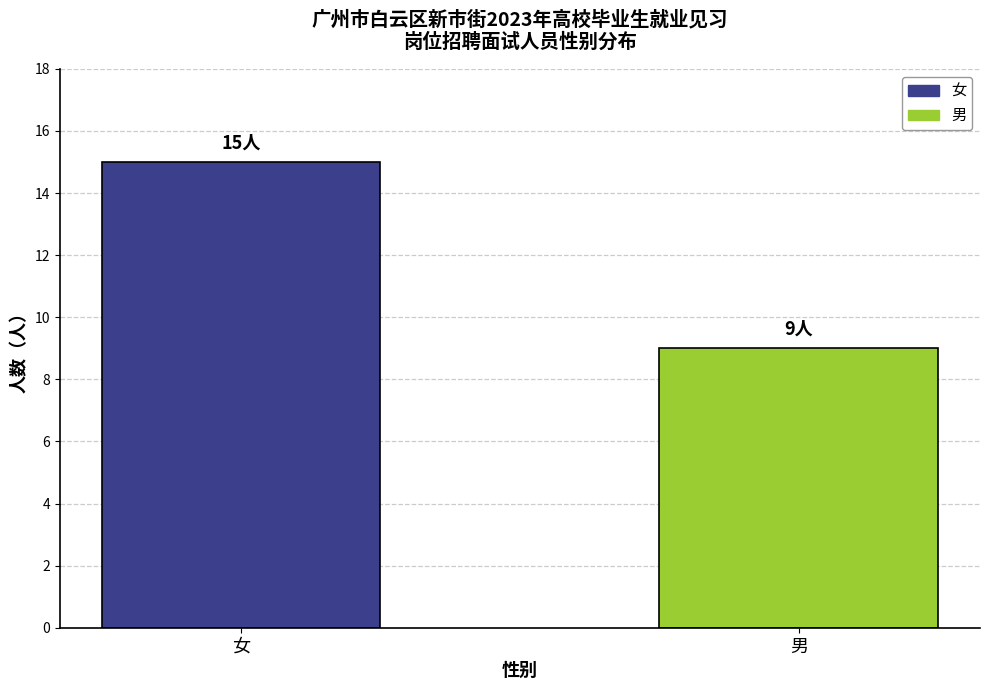

List the labels in order of value, smallest first.

男, 女